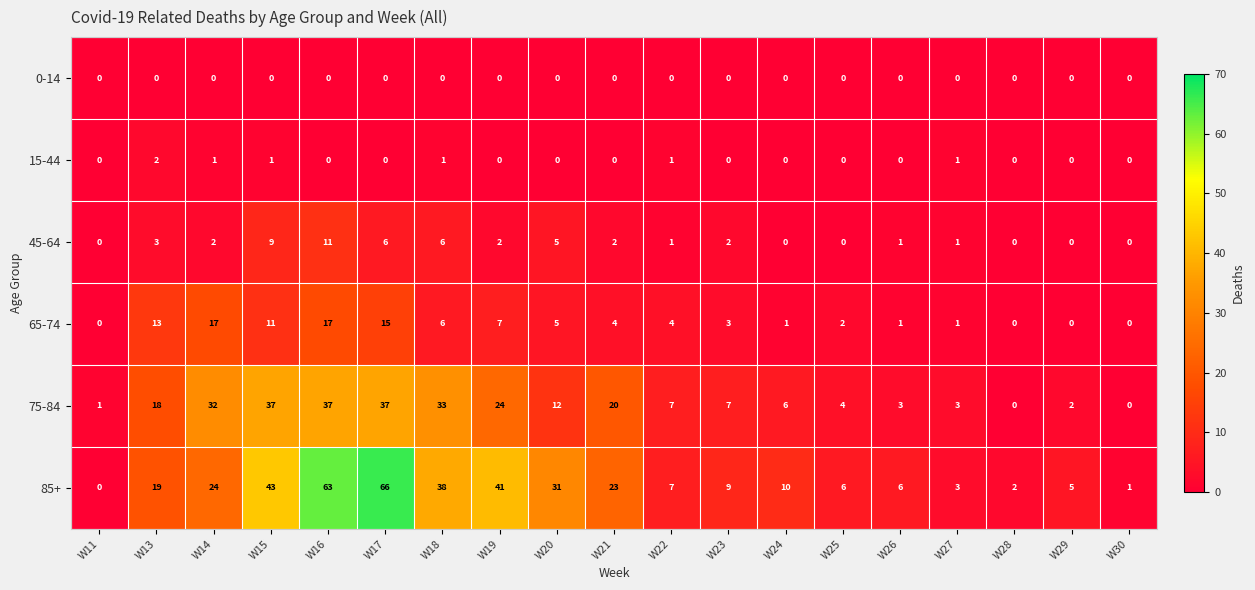

The value of 45-64 at W28 is -4. True or false?

False